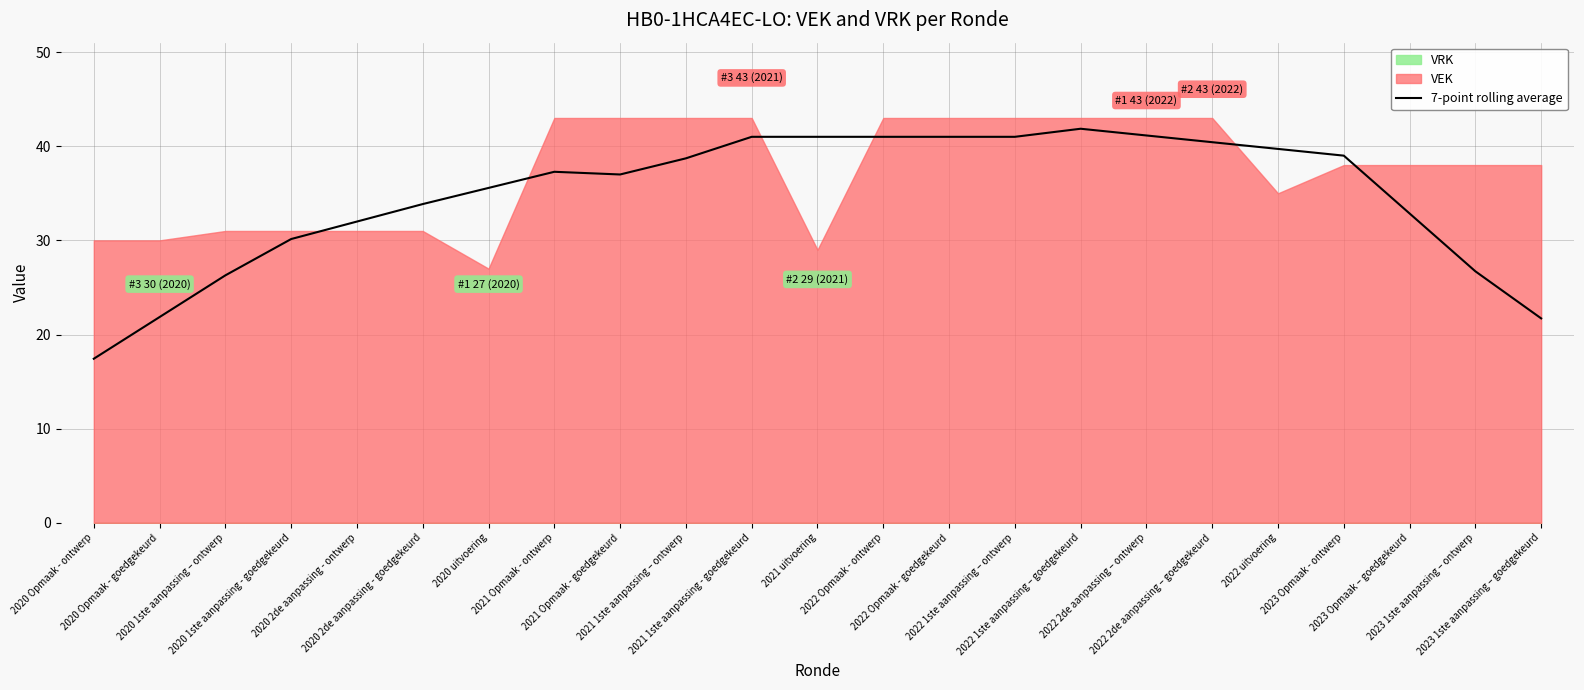

What position from the right is 2023 1ste aanpassing – ontwerp?

2